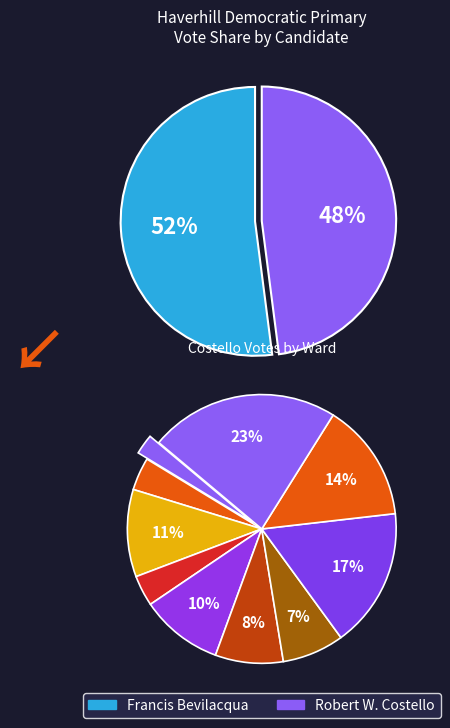

To the nearest percent, what portion does Ward 5-1 represent?

10%